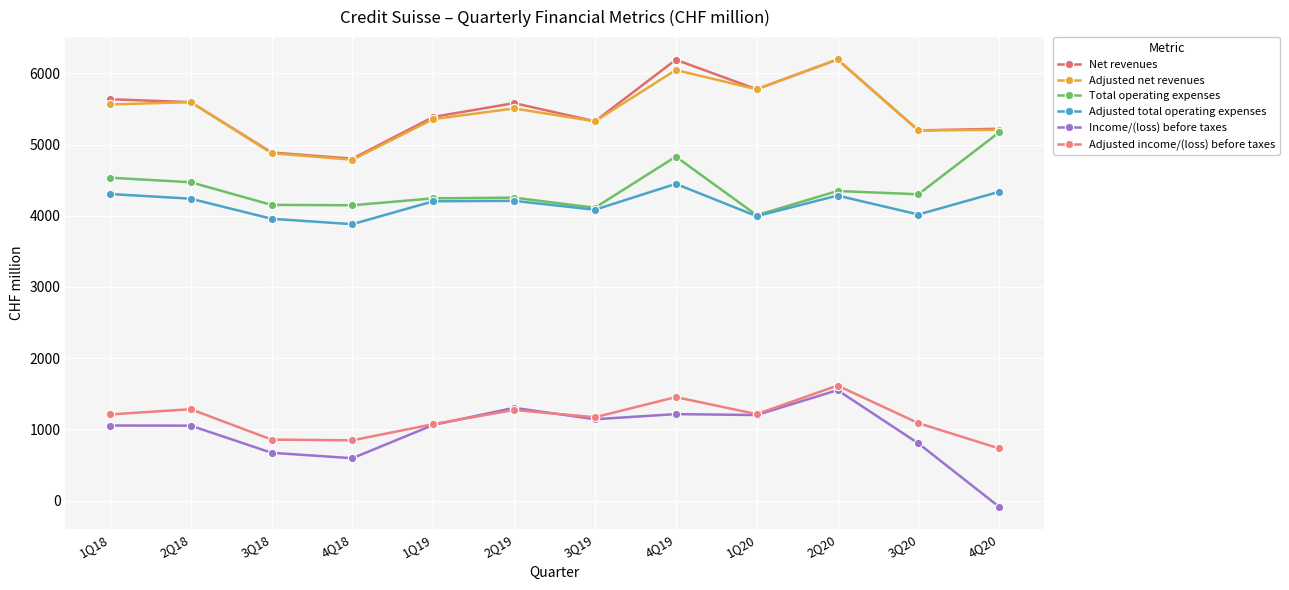

What position from the left is 1Q20?

9